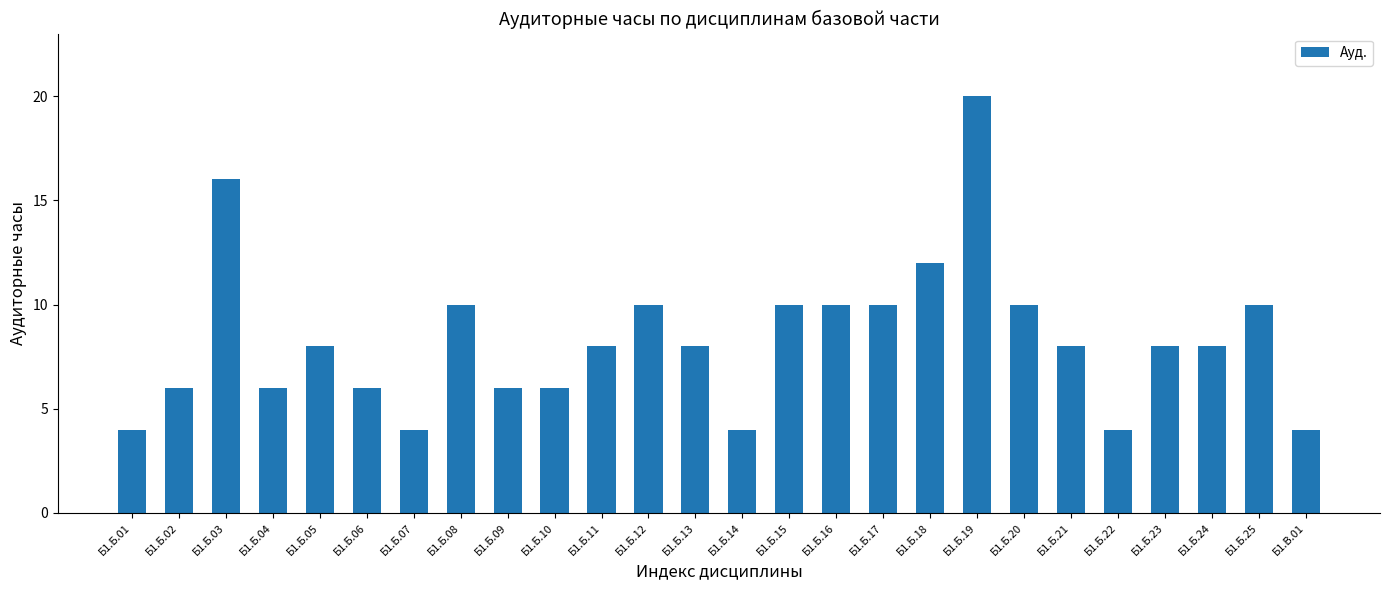

What is the maximum value shown in the chart?

20